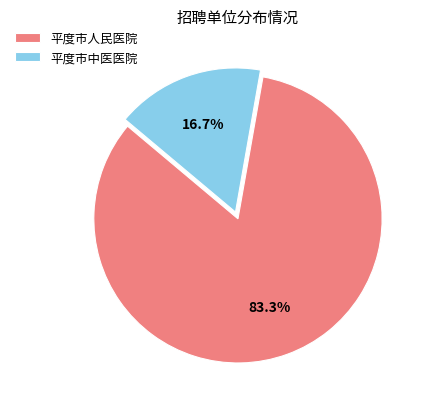

Is it true that 平度市人民医院 is 83% of the pie?

True